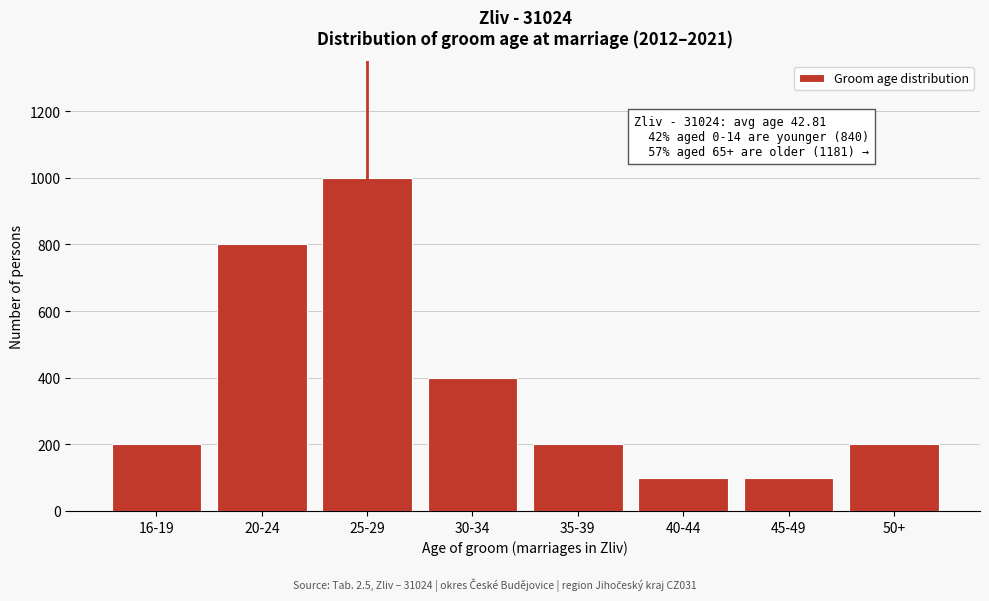

Reading left to right, extract all data points from this chart.

200	800	1000	400	200	100	100	200